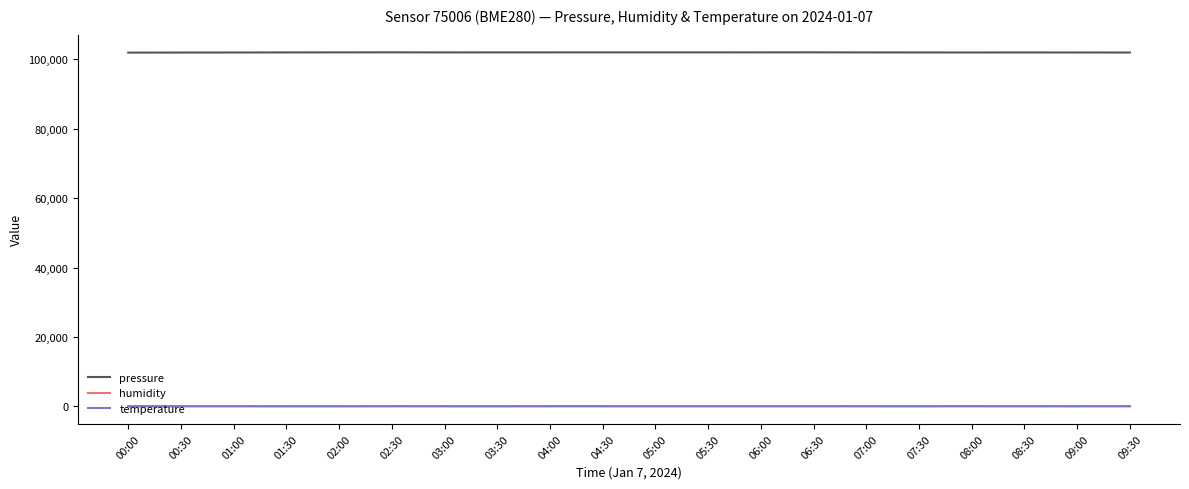

True or false: temperature and humidity cross at least once.

False